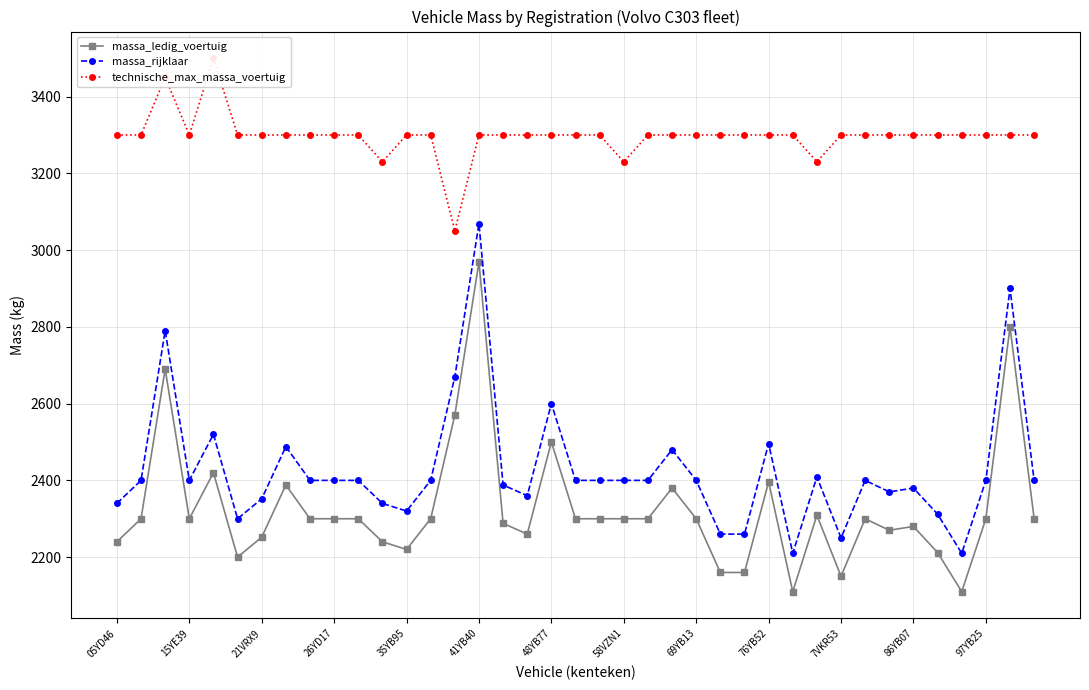

The value of technische_max_massa_voertuig at 34 is 5734. True or false?

False